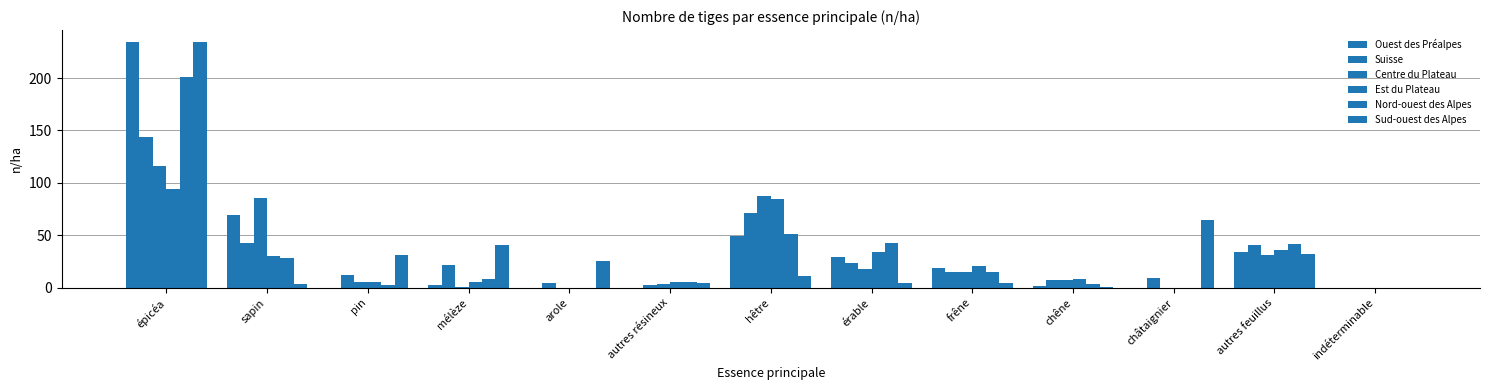

At which label does Sud-ouest des Alpes first exceed 11?

épicéa